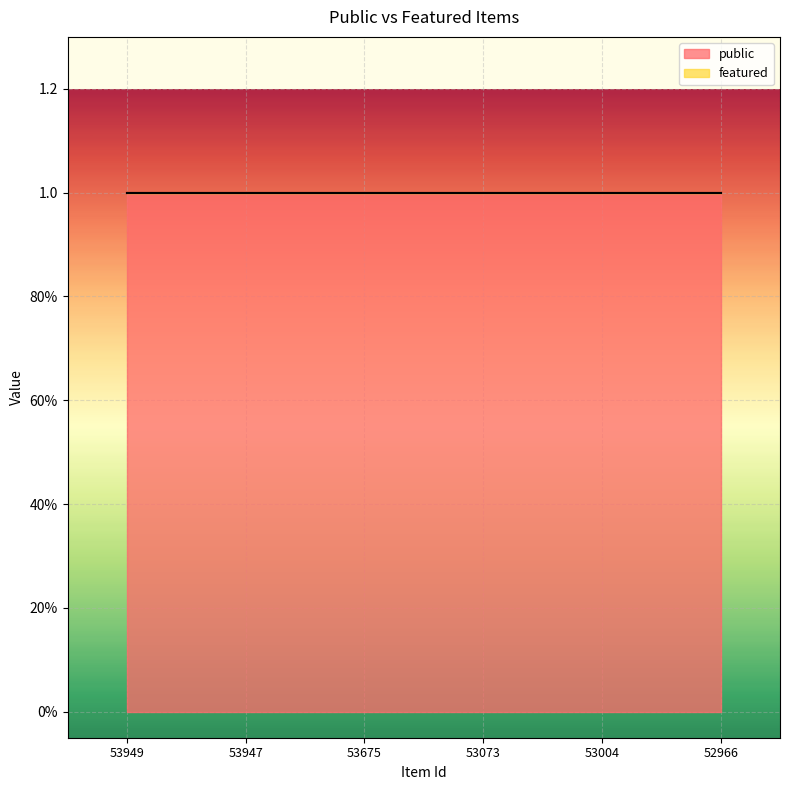

Which series changed the most between 53675 and 53004?

public